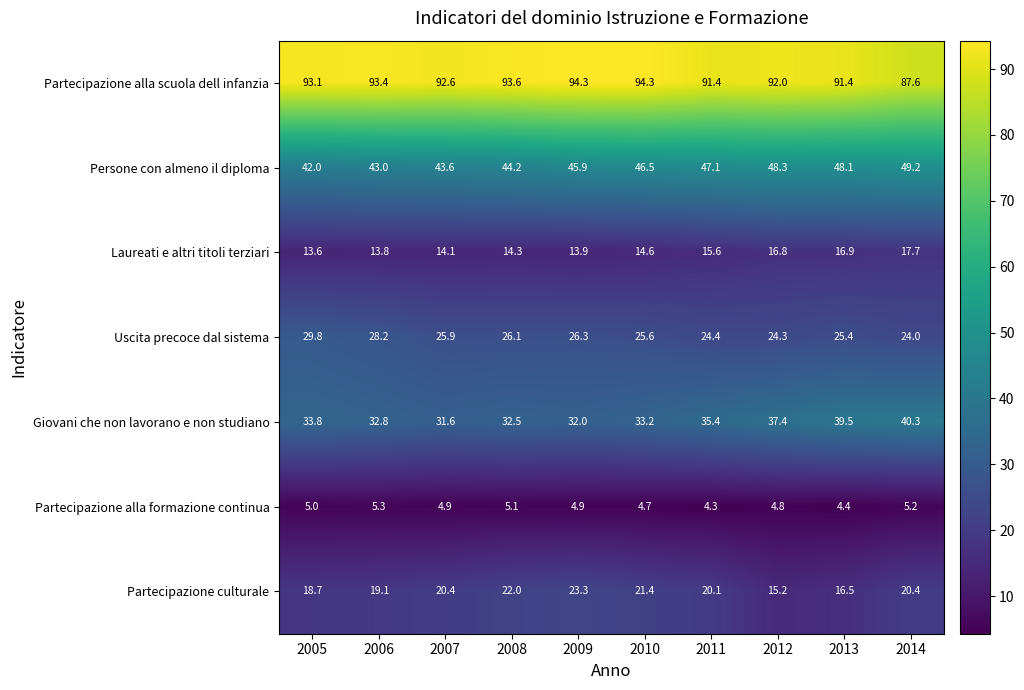

How many data points in Partecipazione culturale are above 20?

6